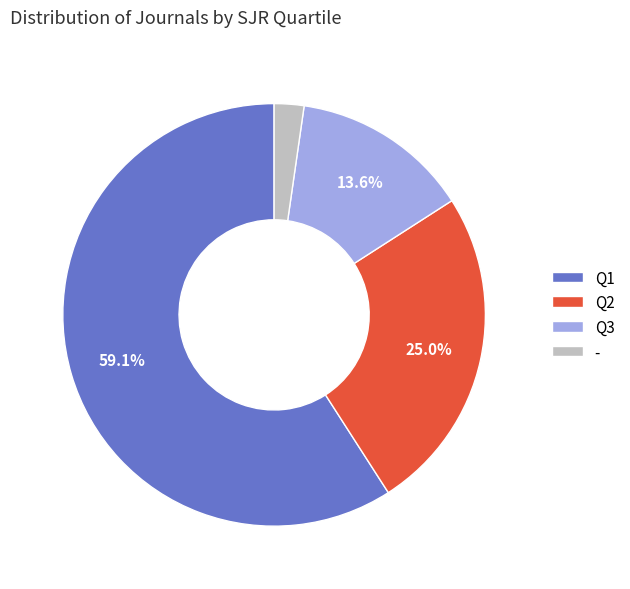

Is it true that - is 2% of the pie?

True